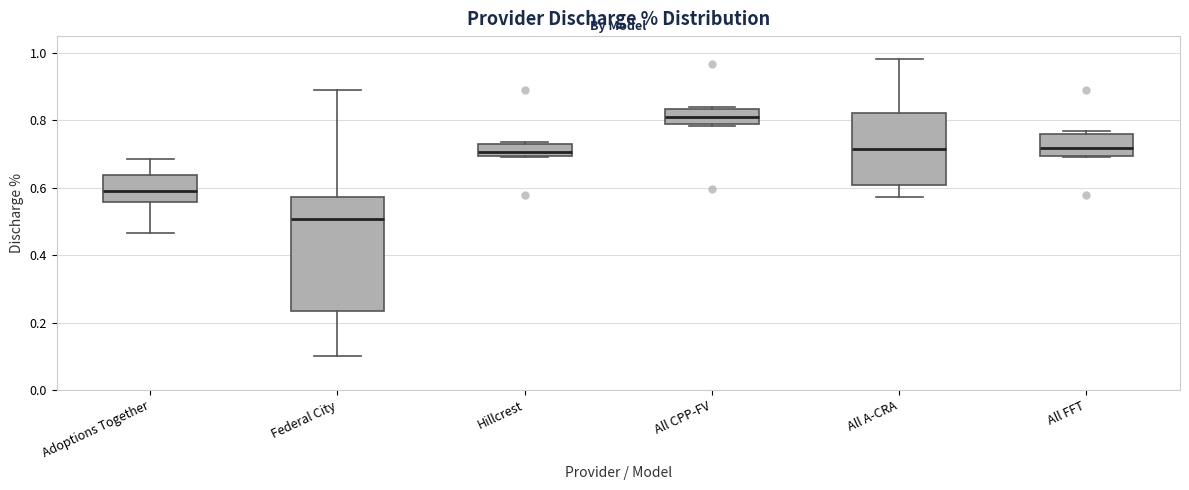

Reading left to right, transcribe this box plot: for each box, give where its median line is, the range the box spans, and where its two whiskers end, as read against the y-axis. The values are not printed on the chart, so give them approximately, as read against the axis.

Adoptions Together: median 0.60, box 0.56 to 0.64, whiskers 0.46 to 0.68
Federal City: median 0.50, box 0.24 to 0.58, whiskers 0.10 to 0.88
Hillcrest: median 0.70 (just above the box's lower edge), box 0.70 to 0.74, whiskers 0.70 to 0.74
All CPP-FV: median 0.82, box 0.80 to 0.84, whiskers 0.78 to 0.84 (just above the box's upper edge)
All A-CRA: median 0.72, box 0.60 to 0.82, whiskers 0.58 to 0.98
All FFT: median 0.72, box 0.70 to 0.76, whiskers 0.70 to 0.76 (just above the box's upper edge)